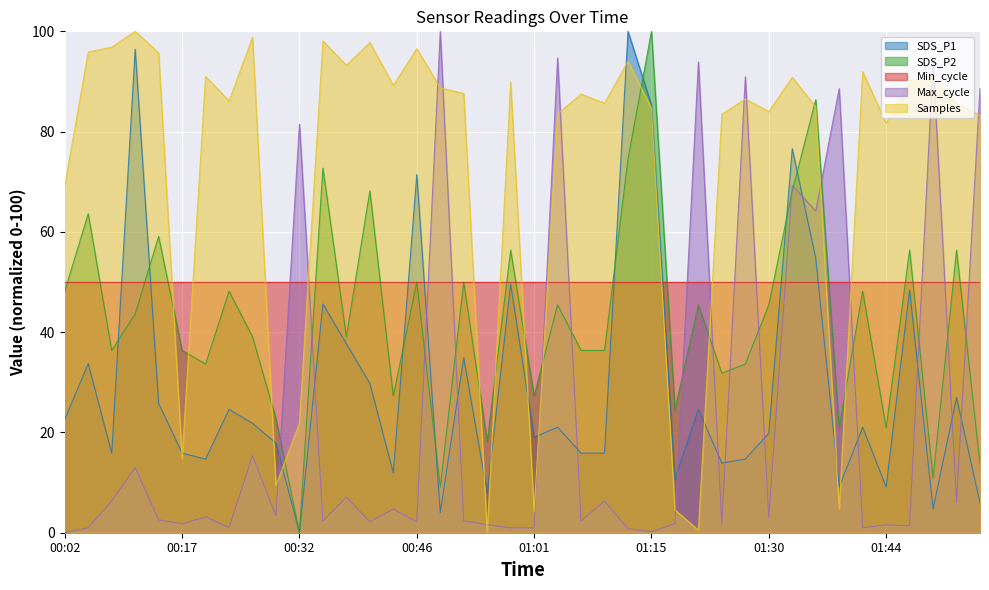

Does the chart display data point markers on the line(s)?

No